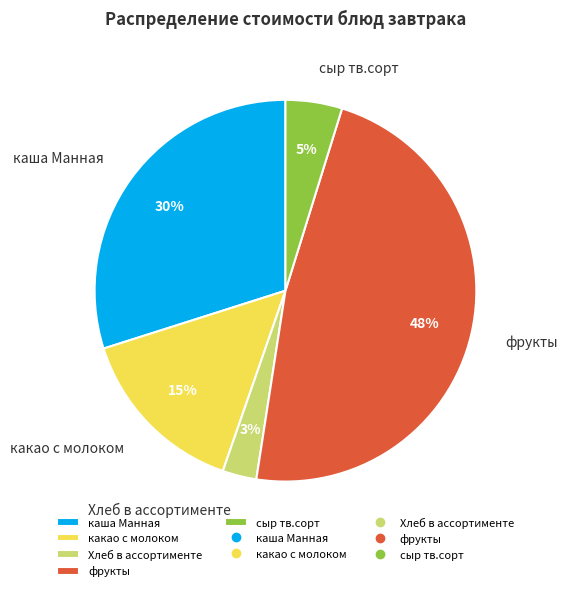

What percentage is the Хлеб в ассортименте slice, to the nearest percent?

3%